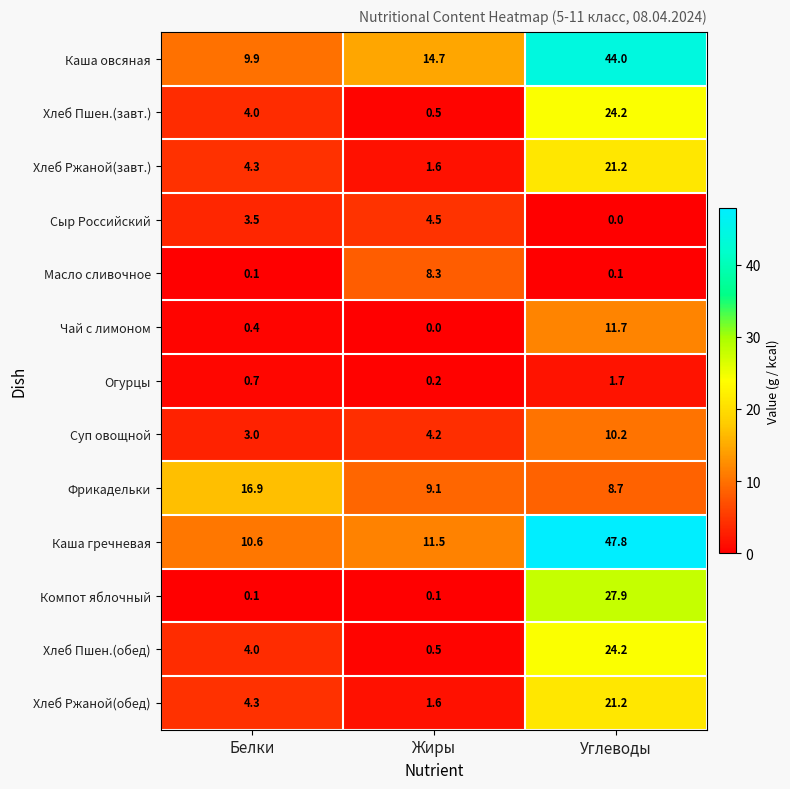

How many values in the Каша овсяная series are below 14?

1